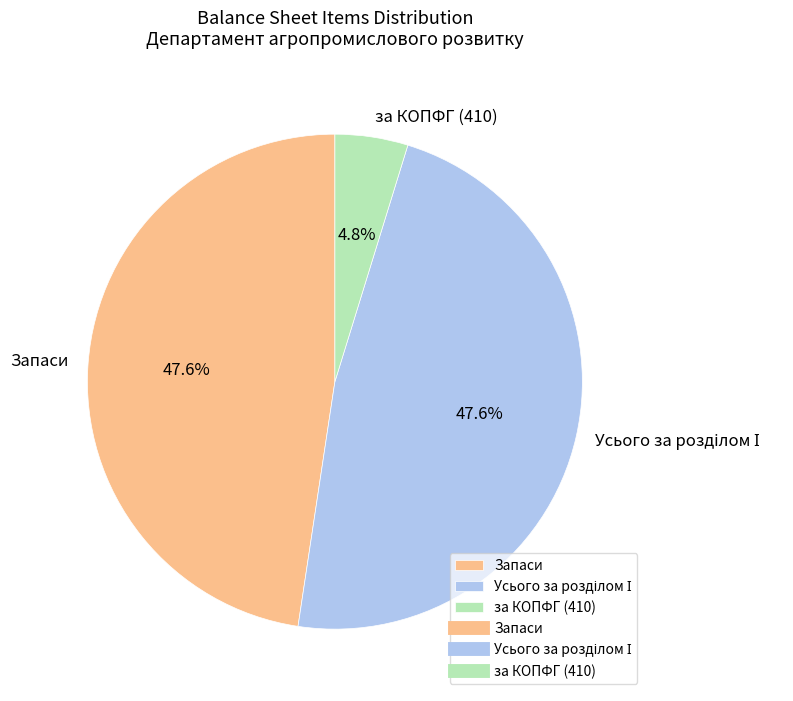

Is there a majority slice in this chart?

No